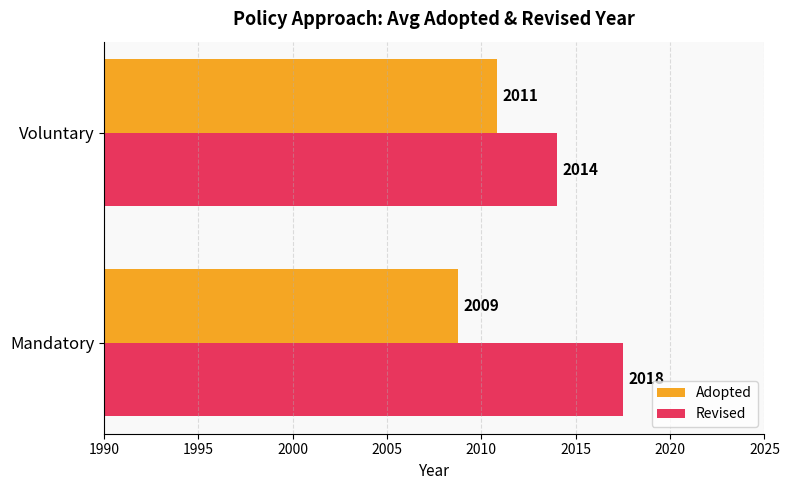

At Voluntary, list the series in order from smallest to largest.

Adopted, Revised